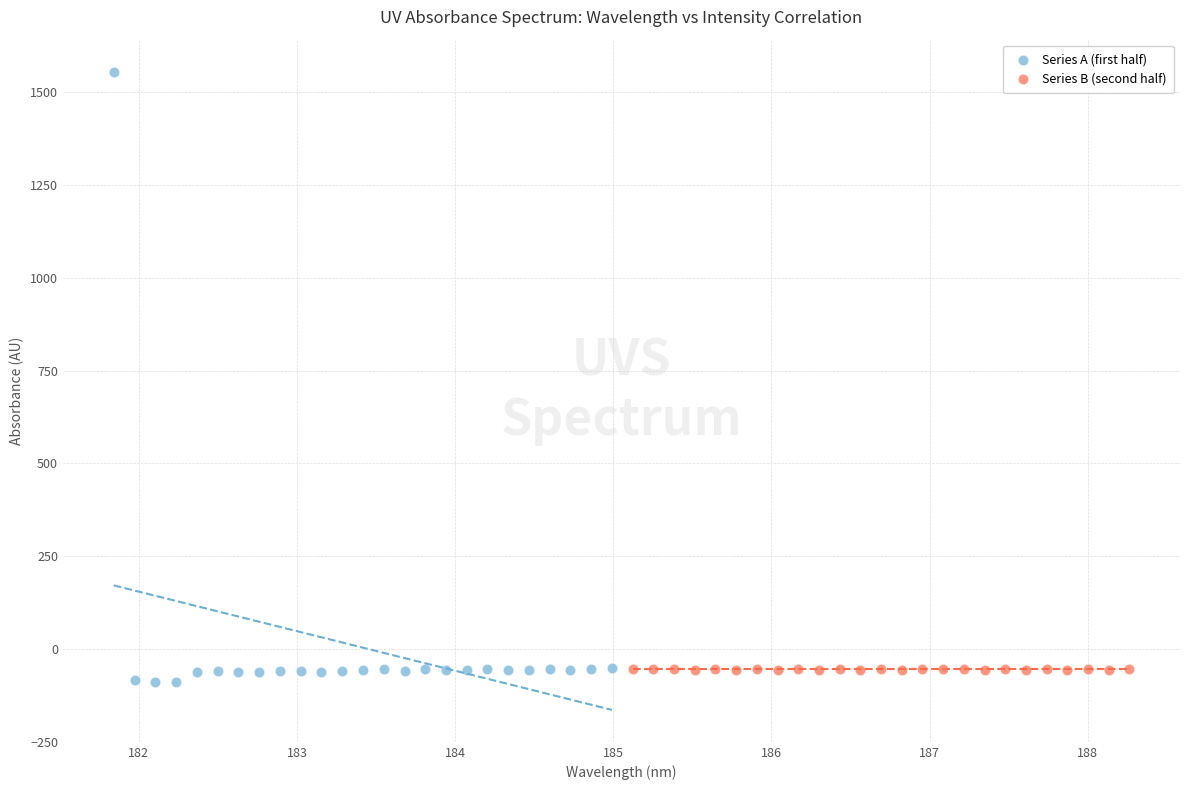

Which series reaches the maximum Y coordinate?

Series A (first half)